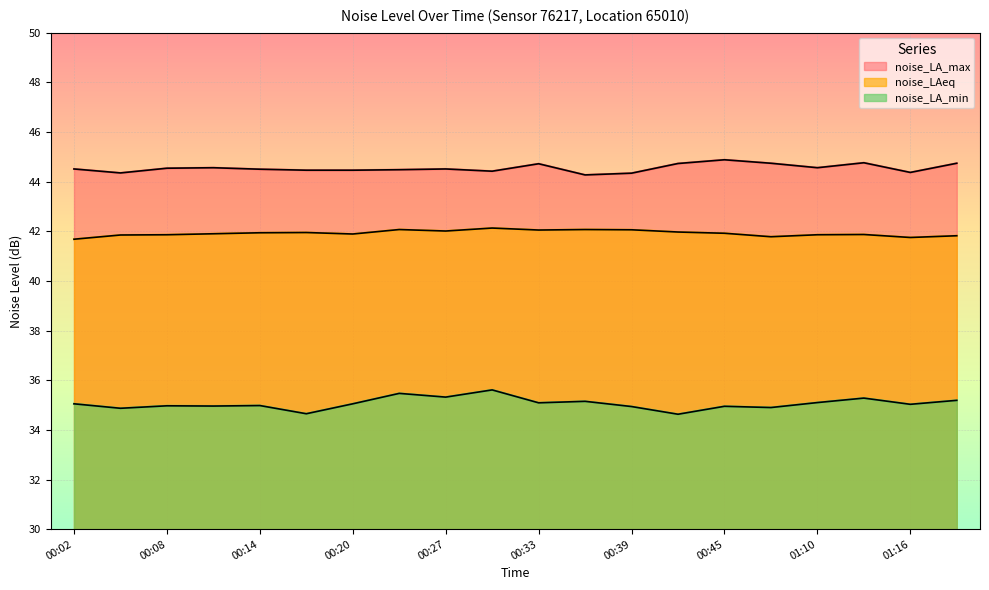

Reading right to left, what are all the values shown in this chart?

noise_LAeq: 41.8	41.8	41.9	41.9	41.8	41.9	42.0	42.1	42.1	42.0	42.1	42.0	42.1	41.9	42.0	41.9	41.9	41.9	41.9	41.7
noise_LA_max: 44.7	44.4	44.8	44.6	44.7	44.9	44.7	44.3	44.3	44.7	44.4	44.5	44.5	44.5	44.5	44.5	44.6	44.5	44.4	44.5
noise_LA_min: 35.2	35.0	35.3	35.1	34.9	35.0	34.6	34.9	35.1	35.1	35.6	35.3	35.5	35.0	34.6	35.0	35.0	35.0	34.9	35.0